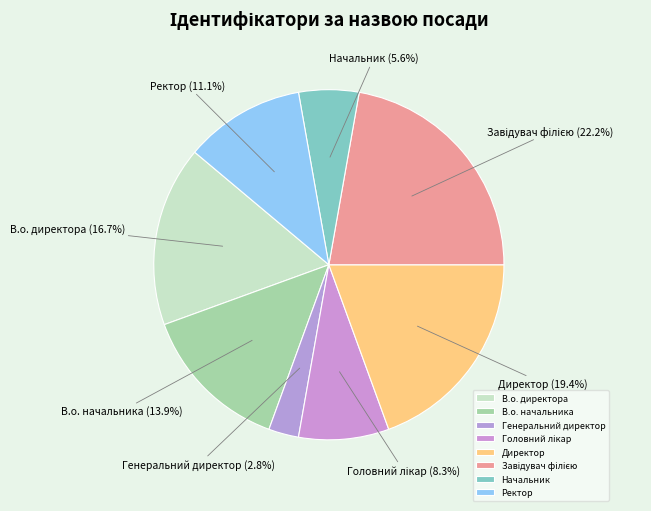

What percentage is the Ректор slice, to the nearest percent?

11%